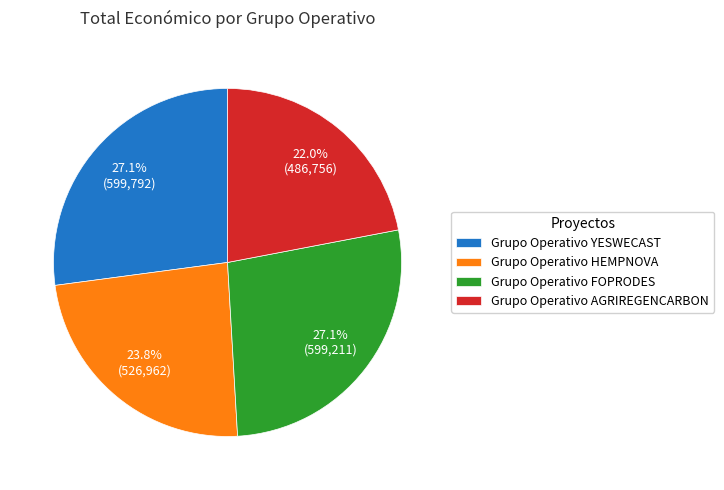

What is the smallest slice in the pie chart?

Grupo Operativo AGRIREGENCARBON